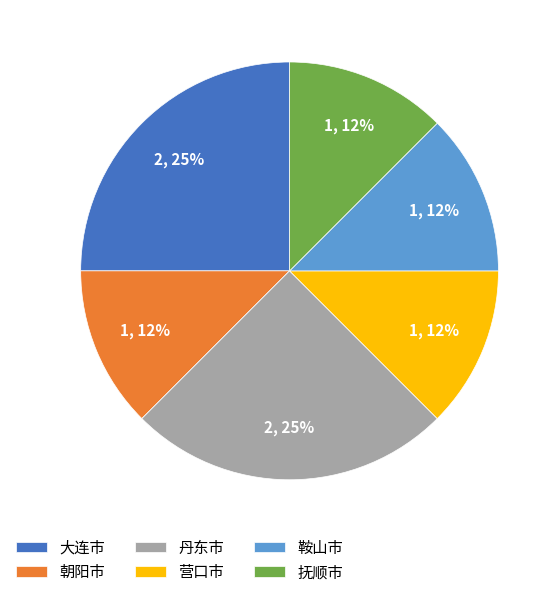

How many slices are in this pie chart?

6